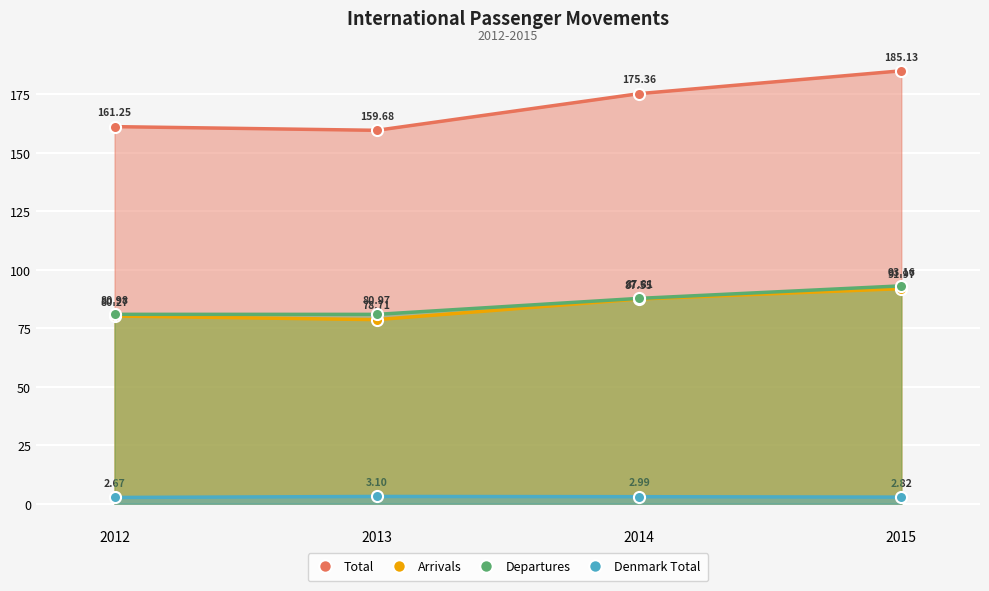

Count the number of categories in the chart.

4